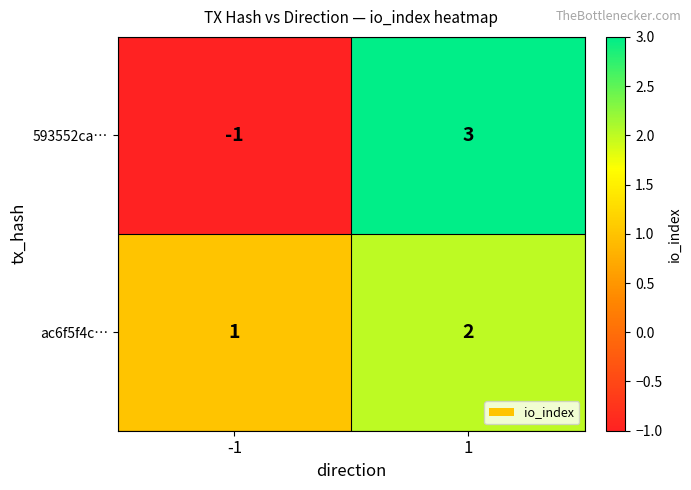

At -1, list the series in order from smallest to largest.

593552ca…, ac6f5f4c…